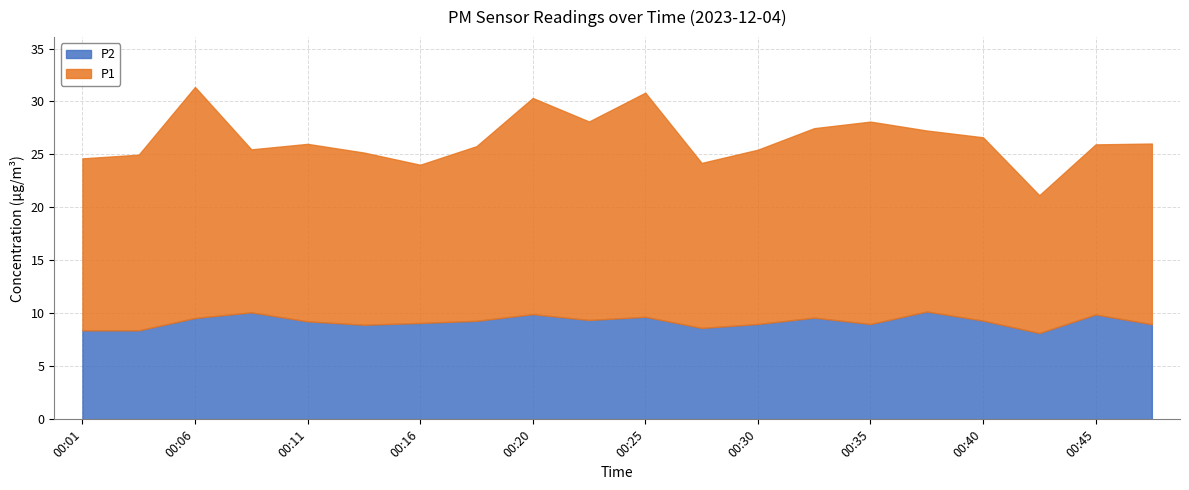

What is the difference between the P1 values at 00:40 and 00:28?

1.7